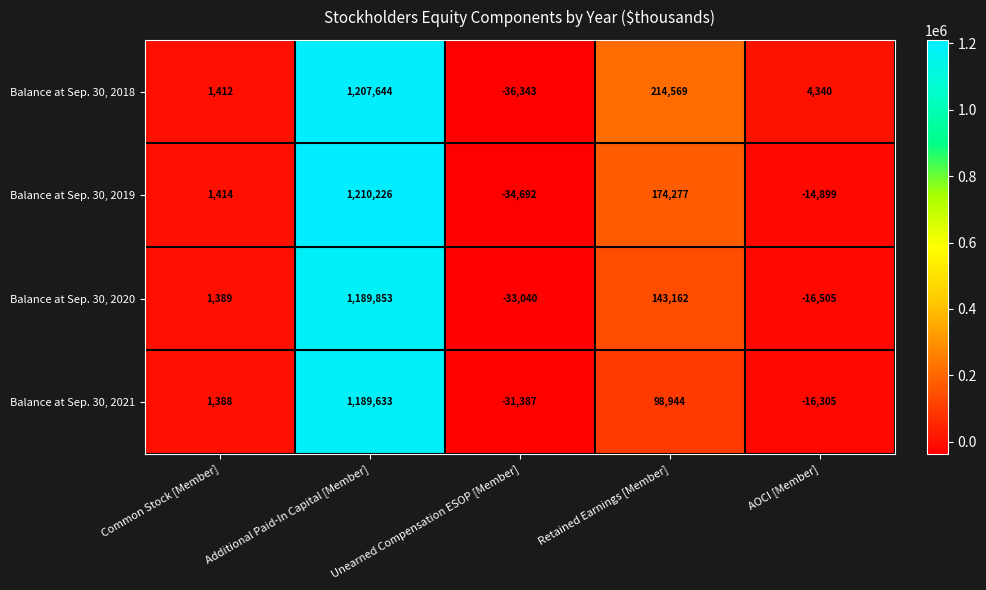

What is the difference between the maximum and minimum values in the Balance at Sep. 30, 2020 series?

1222893